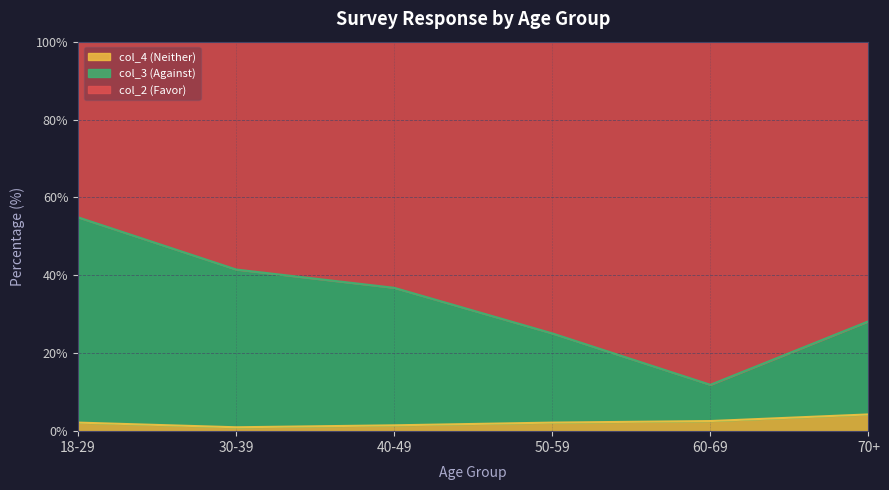

Is it true that col_4 (Neither) equals 0.3 at 30-39?

False